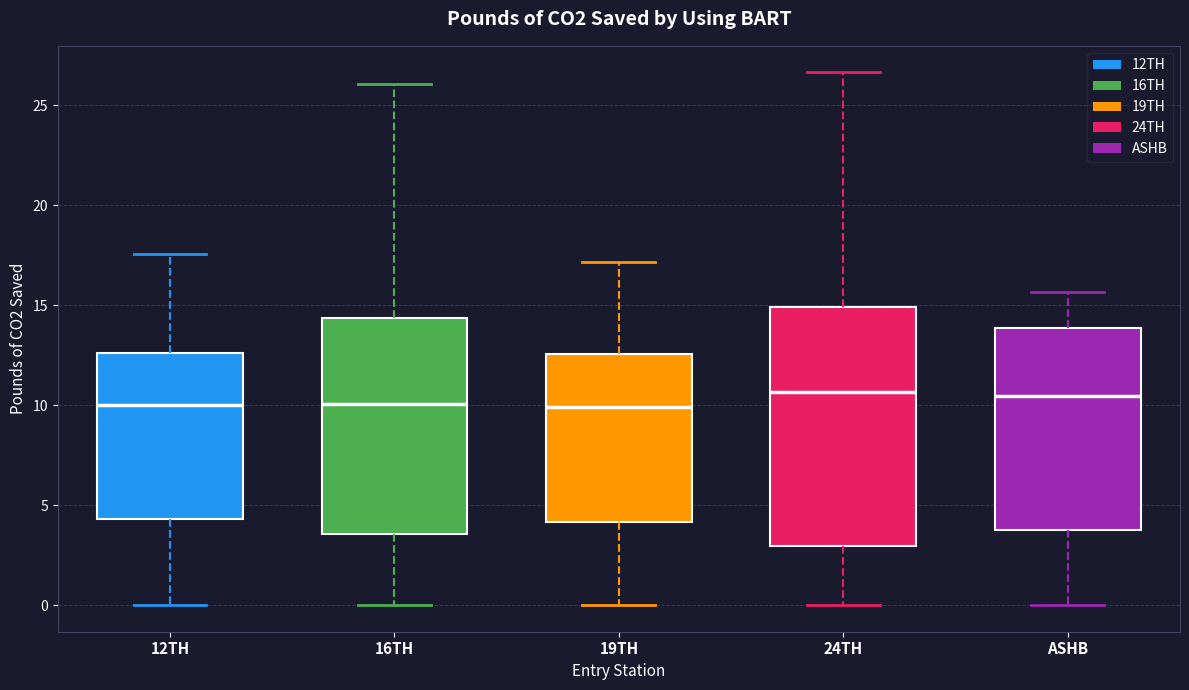

Reading left to right, transcribe this box plot: for each box, give where its median line is, the range the box spans, and where its two whiskers end, as read against the y-axis. The values are not printed on the chart, so give them approximately, as read against the axis.

12TH: median 10.0, box 4.5 to 12.5, whiskers 0.0 to 17.5
16TH: median 10.0, box 3.5 to 14.5, whiskers 0.0 to 26.0
19TH: median 10.0, box 4.0 to 12.5, whiskers 0.0 to 17.0
24TH: median 10.5, box 3.0 to 15.0, whiskers 0.0 to 26.5
ASHB: median 10.5, box 4.0 to 14.0, whiskers 0.0 to 15.5